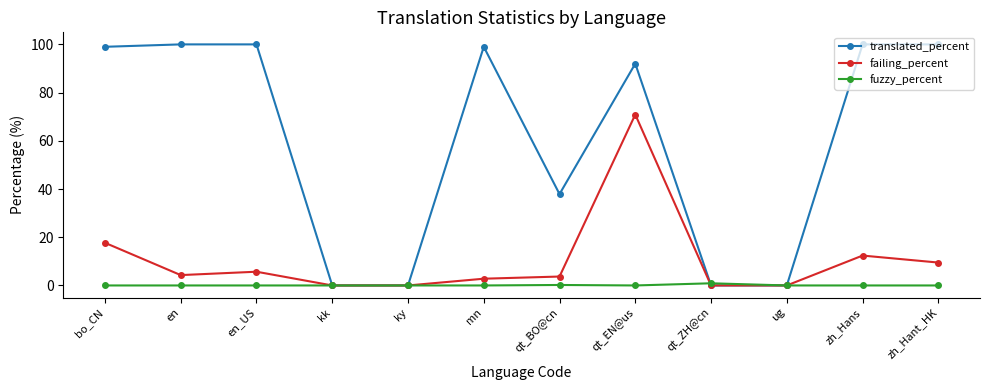

Count the number of categories in the chart.

12